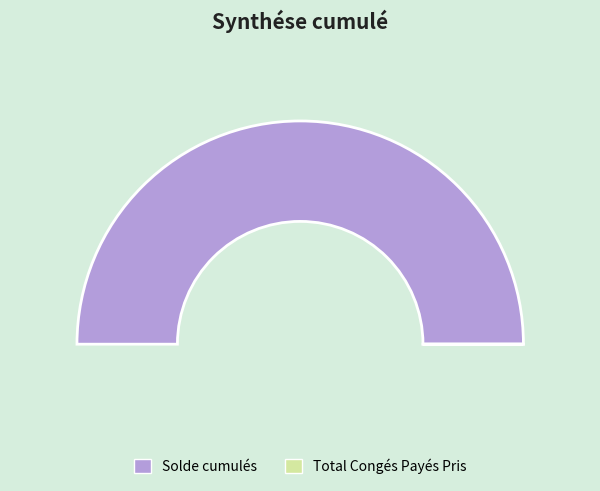

What is the change in value from Solde cumulés to Total Congés Payés Pris?

-3808.4